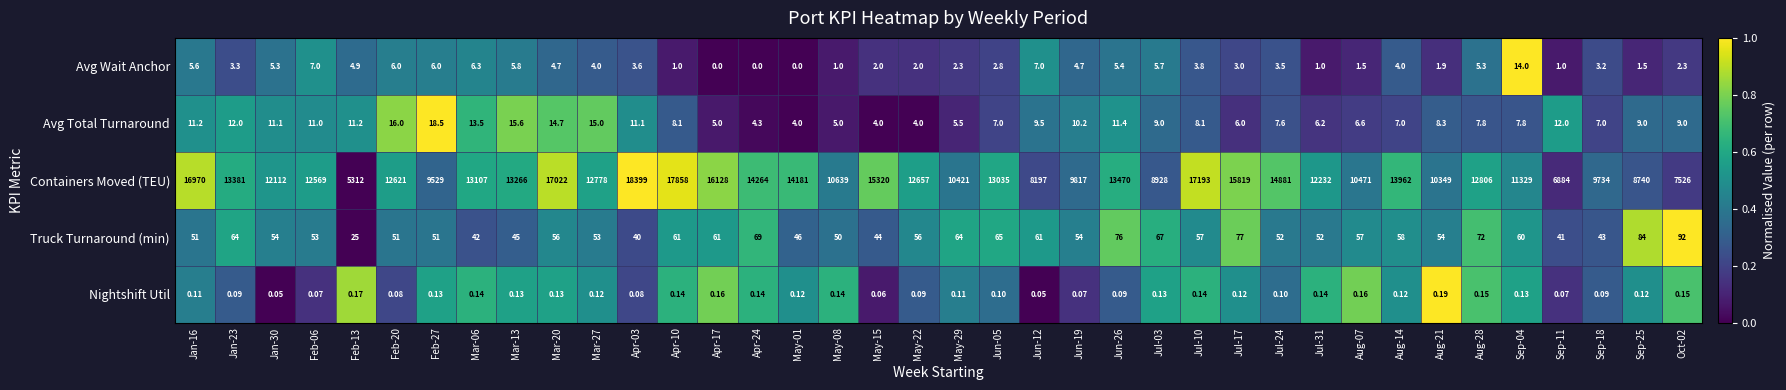

Which series has the widest spread of values?

Containers Moved (TEU)